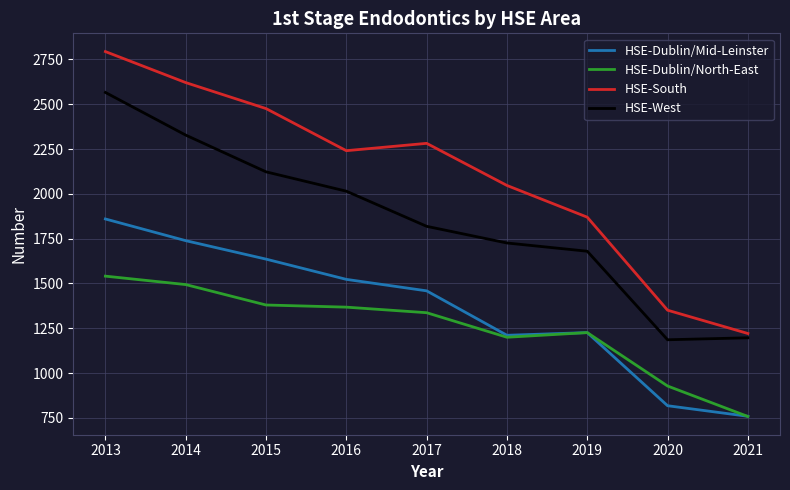

Between 2018 and 2019, which series saw the biggest shift?

HSE-South